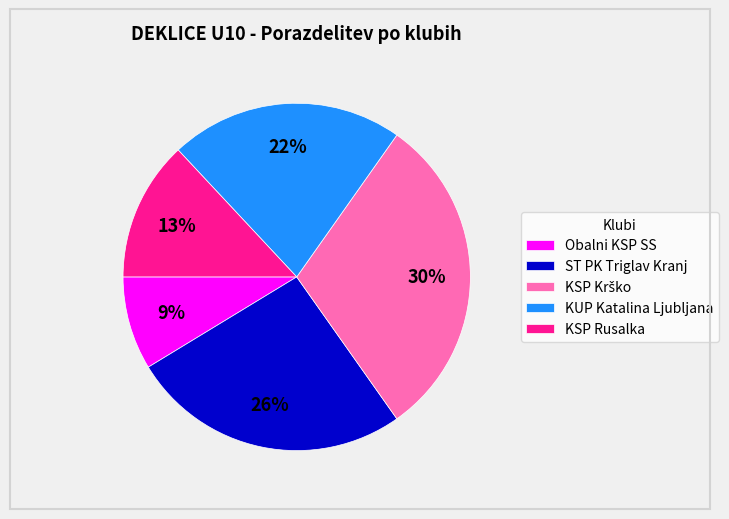

How many slices are in this pie chart?

5